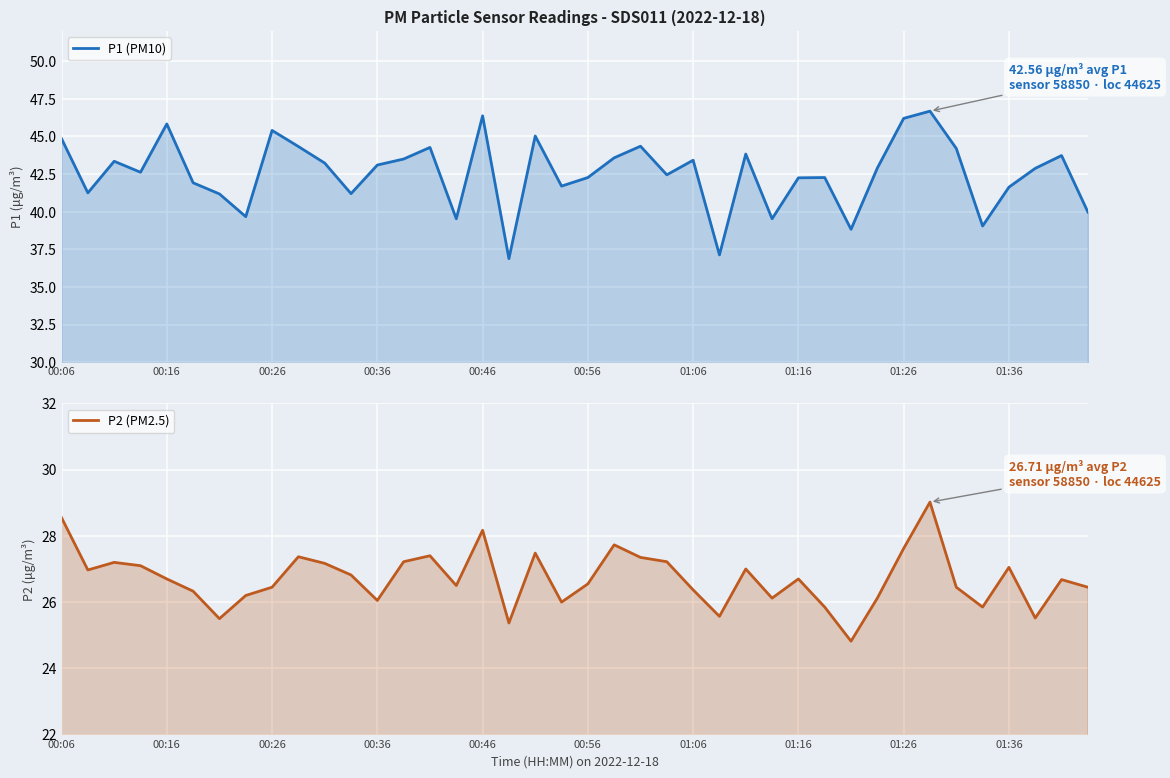

What is the lowest value of the P2 (PM2.5) series?

24.8